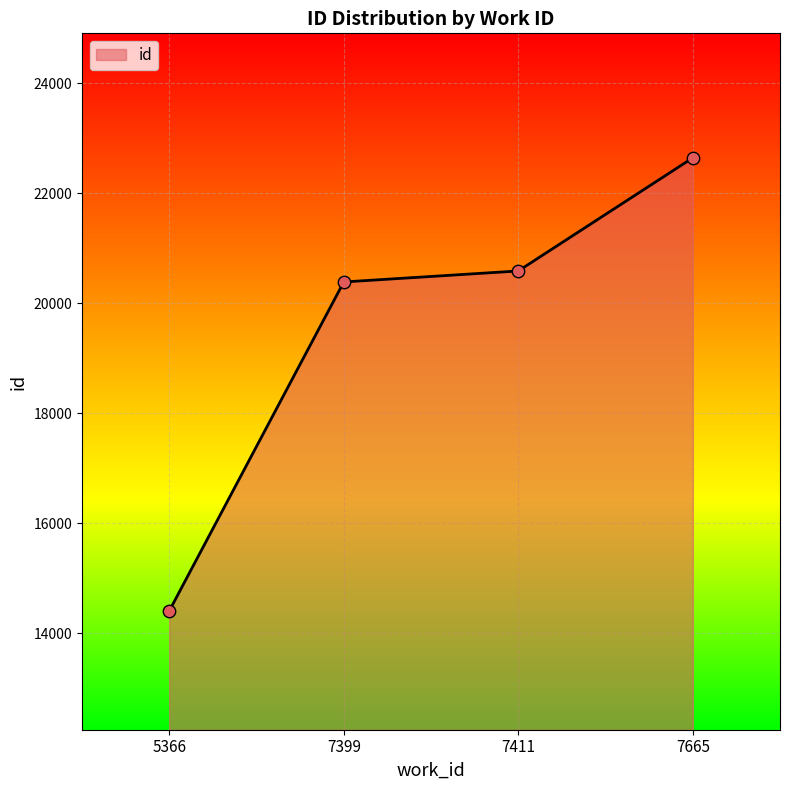

What is the ratio of the value at 7665 to the value at 5366?

1.6